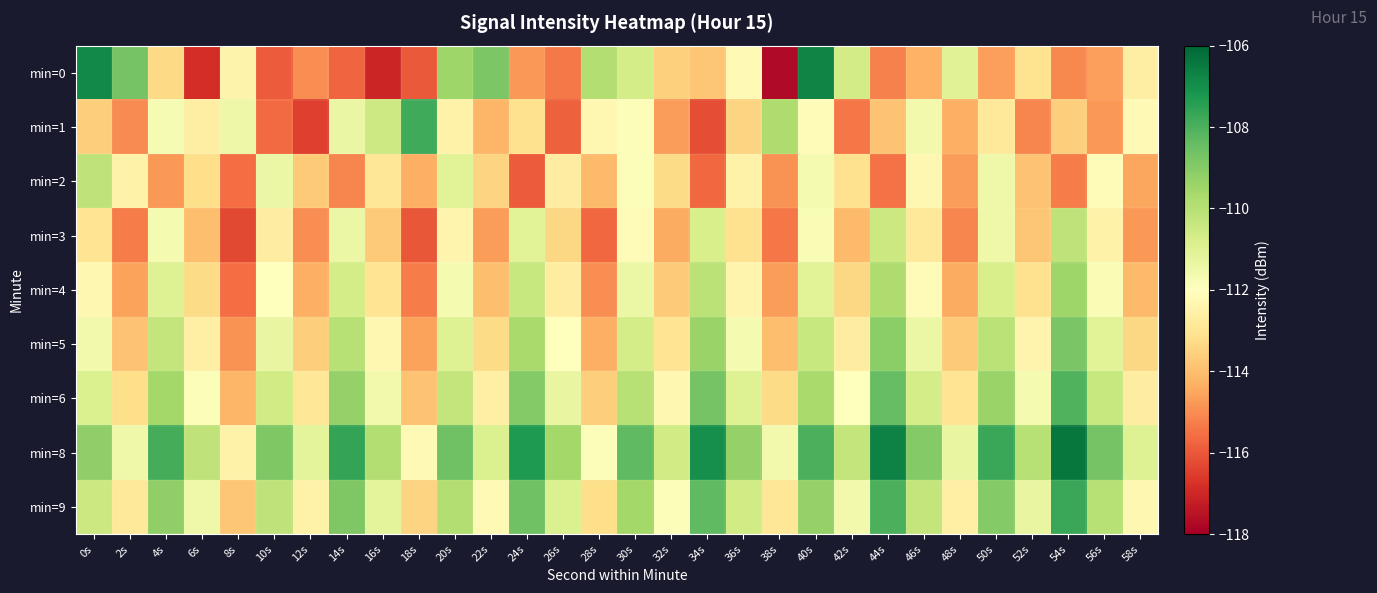

Reading right to left, what are all the values shown in this chart?

min=0: 58s=-112.6	56s=-114.7	54s=-115.1	52s=-113.0	50s=-114.7	48s=-111.0	46s=-114.3	44s=-115.2	42s=-110.7	40s=-106.7	38s=-117.7	36s=-112.2	34s=-113.8	32s=-113.6	30s=-110.7	28s=-109.9	26s=-115.3	24s=-114.8	22s=-108.8	20s=-109.5	18s=-116.0	16s=-117.0	14s=-115.7	12s=-115.0	10s=-115.9	8s=-112.4	6s=-116.8	4s=-113.3	2s=-108.7	0s=-106.9
min=1: 58s=-112.2	56s=-114.8	54s=-113.6	52s=-115.1	50s=-112.8	48s=-114.3	46s=-111.6	44s=-113.9	42s=-115.4	40s=-112.1	38s=-109.8	36s=-113.5	34s=-116.2	32s=-114.7	30s=-111.9	28s=-112.3	26s=-115.8	24s=-113.1	22s=-114.2	20s=-112.5	18s=-107.8	16s=-110.5	14s=-111.4	12s=-116.5	10s=-115.6	8s=-111.5	6s=-112.6	4s=-111.7	2s=-115.0	0s=-113.6
min=2: 58s=-114.5	56s=-112.1	54s=-115.3	52s=-113.9	50s=-111.5	48s=-114.7	46s=-112.3	44s=-115.5	42s=-113.1	40s=-111.7	38s=-114.9	36s=-112.5	34s=-115.7	32s=-113.3	30s=-111.9	28s=-114.1	26s=-112.7	24s=-115.9	22s=-113.5	20s=-111.1	18s=-114.3	16s=-112.9	14s=-115.1	12s=-113.7	10s=-111.4	8s=-115.6	6s=-113.2	4s=-114.8	2s=-112.5	0s=-110.2
min=3: 58s=-114.8	56s=-112.5	54s=-110.2	52s=-113.8	50s=-111.5	48s=-115.1	46s=-112.8	44s=-110.5	42s=-114.1	40s=-111.8	38s=-115.4	36s=-113.1	34s=-110.8	32s=-114.4	30s=-112.1	28s=-115.7	26s=-113.4	24s=-111.1	22s=-114.7	20s=-112.4	18s=-116.0	16s=-113.7	14s=-111.4	12s=-115.0	10s=-112.7	8s=-116.3	6s=-114.0	4s=-111.7	2s=-115.3	0s=-113.0
min=4: 58s=-114.1	56s=-111.8	54s=-109.5	52s=-113.1	50s=-110.8	48s=-114.4	46s=-112.1	44s=-109.8	42s=-113.4	40s=-111.1	38s=-114.7	36s=-112.4	34s=-110.1	32s=-113.7	30s=-111.4	28s=-115.0	26s=-112.7	24s=-110.4	22s=-114.0	20s=-111.7	18s=-115.3	16s=-113.0	14s=-110.7	12s=-114.3	10s=-112.0	8s=-115.6	6s=-113.3	4s=-111.0	2s=-114.6	0s=-112.3
min=5: 58s=-113.4	56s=-111.1	54s=-108.8	52s=-112.4	50s=-110.1	48s=-113.7	46s=-111.4	44s=-109.1	42s=-112.7	40s=-110.4	38s=-114.0	36s=-111.7	34s=-109.4	32s=-113.0	30s=-110.7	28s=-114.3	26s=-112.0	24s=-109.7	22s=-113.3	20s=-111.0	18s=-114.6	16s=-112.3	14s=-110.0	12s=-113.6	10s=-111.3	8s=-114.9	6s=-112.6	4s=-110.3	2s=-113.9	0s=-111.6
min=6: 58s=-112.7	56s=-110.4	54s=-108.1	52s=-111.7	50s=-109.4	48s=-113.0	46s=-110.7	44s=-108.4	42s=-112.0	40s=-109.7	38s=-113.3	36s=-111.0	34s=-108.7	32s=-112.3	30s=-110.0	28s=-113.6	26s=-111.3	24s=-109.0	22s=-112.6	20s=-110.3	18s=-113.9	16s=-111.6	14s=-109.3	12s=-112.9	10s=-110.6	8s=-114.2	6s=-111.9	4s=-109.6	2s=-113.2	0s=-110.9
min=8: 58s=-111.0	56s=-108.7	54s=-106.4	52s=-110.0	50s=-107.7	48s=-111.3	46s=-109.0	44s=-106.7	42s=-110.3	40s=-108.0	38s=-111.6	36s=-109.3	34s=-107.0	32s=-110.6	30s=-108.3	28s=-111.9	26s=-109.6	24s=-107.3	22s=-110.9	20s=-108.6	18s=-112.2	16s=-109.9	14s=-107.6	12s=-111.2	10s=-108.9	8s=-112.5	6s=-110.2	4s=-107.9	2s=-111.5	0s=-109.2
min=9: 58s=-112.3	56s=-110.0	54s=-107.7	52s=-111.3	50s=-109.0	48s=-112.6	46s=-110.3	44s=-108.0	42s=-111.6	40s=-109.3	38s=-112.9	36s=-110.6	34s=-108.3	32s=-111.9	30s=-109.6	28s=-113.2	26s=-110.9	24s=-108.6	22s=-112.2	20s=-109.9	18s=-113.5	16s=-111.2	14s=-108.9	12s=-112.5	10s=-110.2	8s=-113.8	6s=-111.5	4s=-109.2	2s=-112.8	0s=-110.5